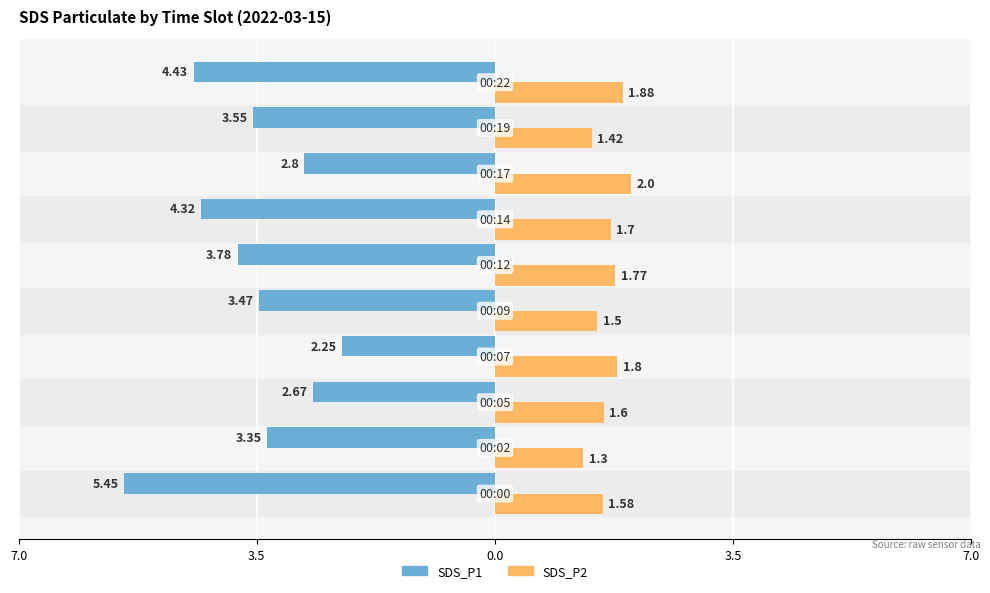

What are all the series names shown in the legend?

SDS_P1, SDS_P2